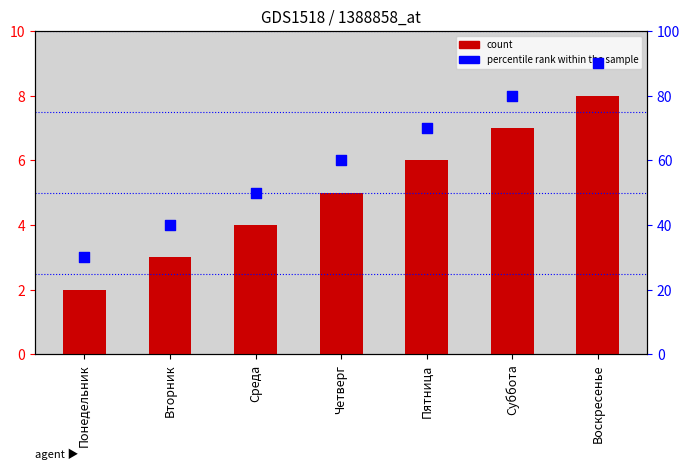

Which series has the widest spread of Y values?

percentile rank within the sample